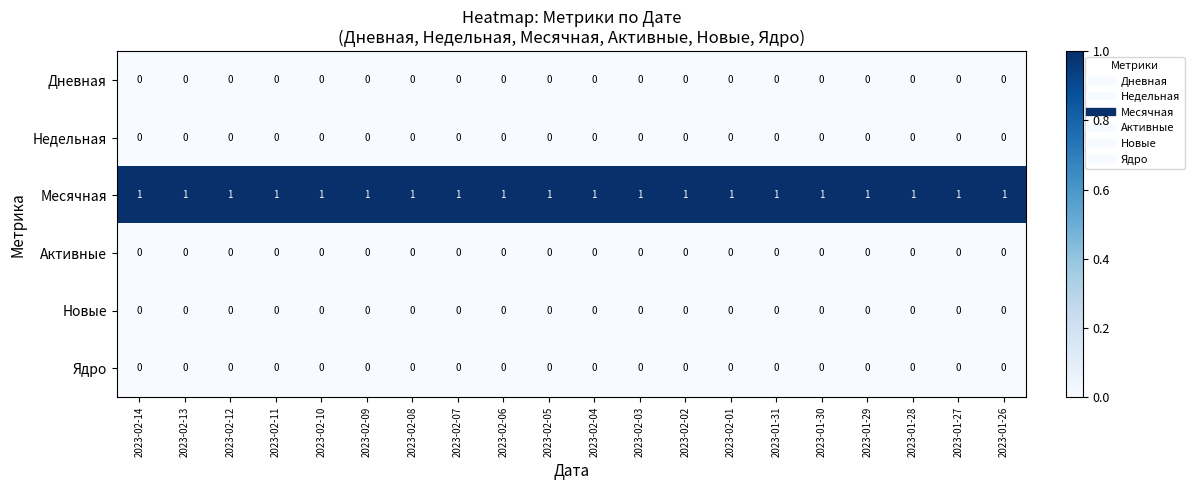

At how many categories does at least one series exceed 0?

20